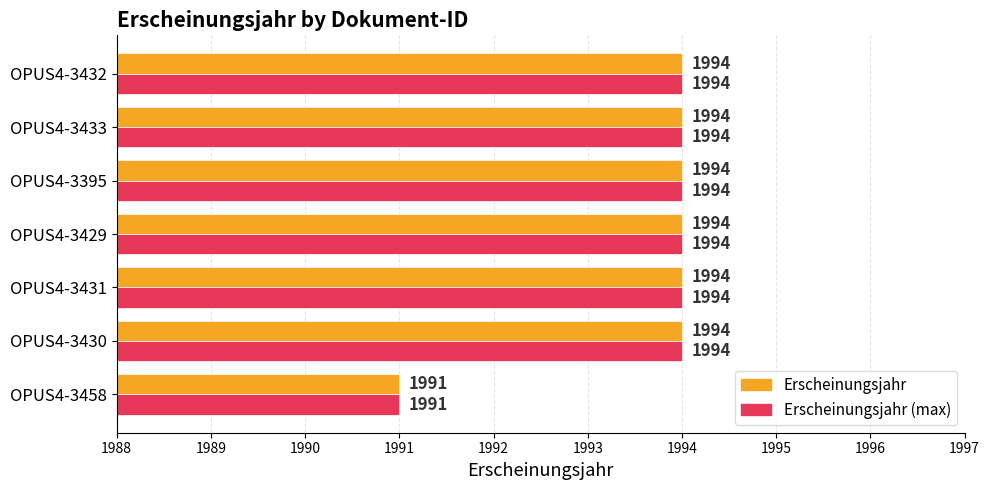

What are all the series names shown in the legend?

Erscheinungsjahr, Erscheinungsjahr (max)